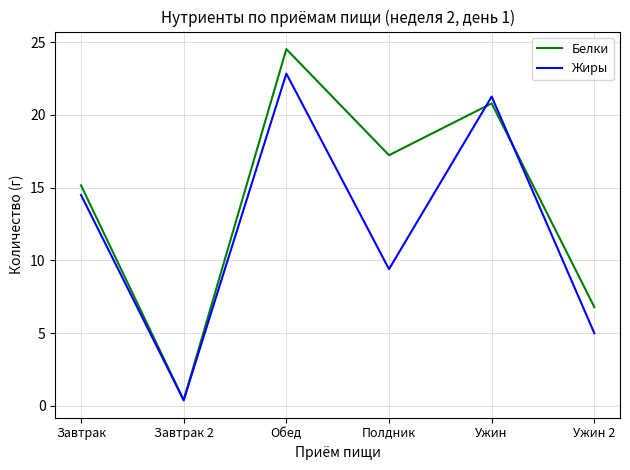

What is the highest value of the Жиры series?

22.8